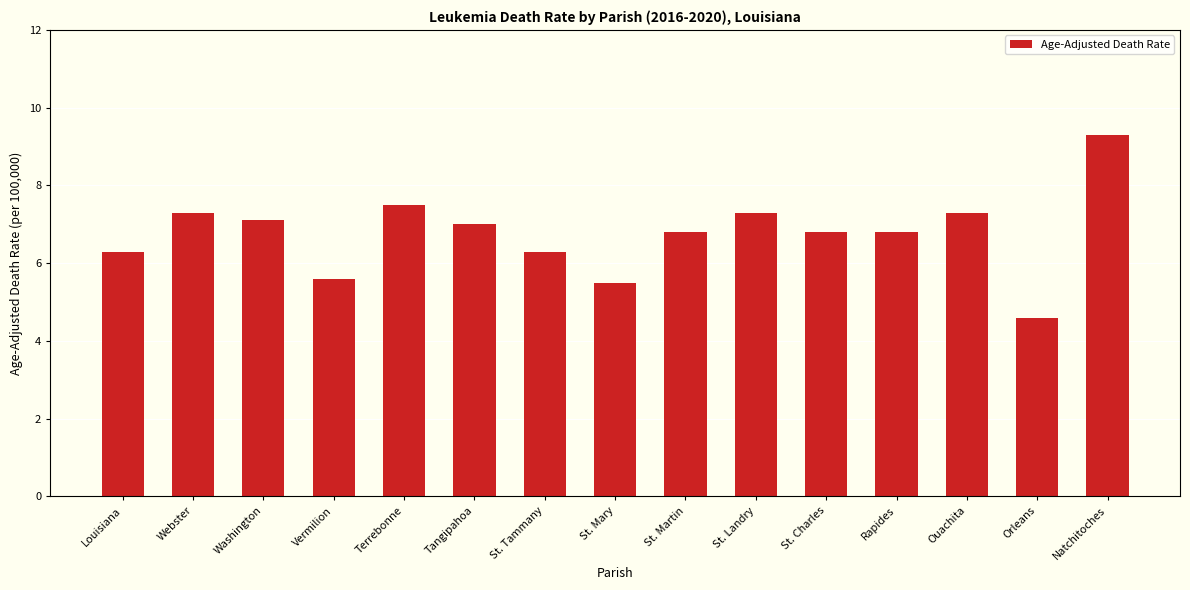

Which has a higher value, Rapides or Washington?

Washington